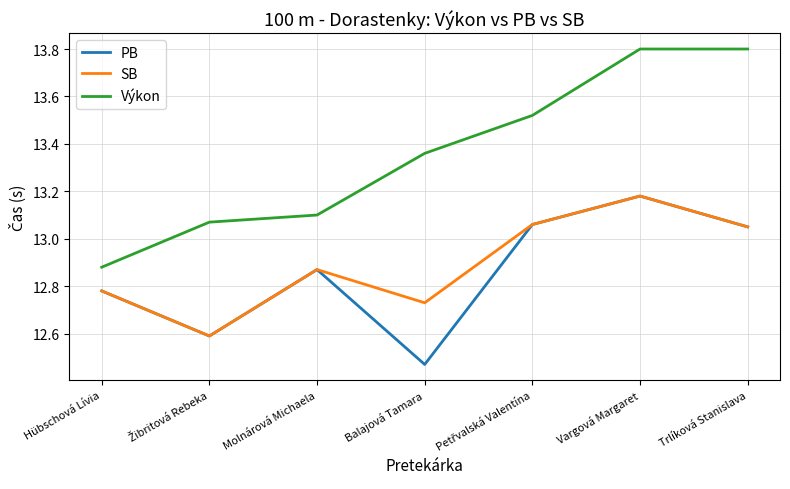

Between Hübschová Lívia and Trlíková Stanislava, which series saw the biggest shift?

Výkon